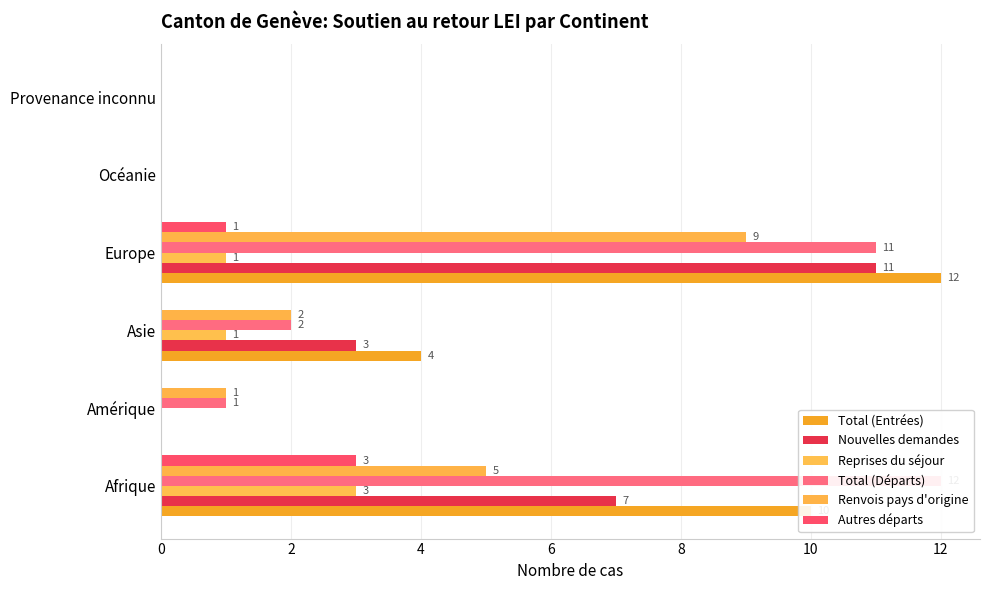

How many data points does each series have?

6